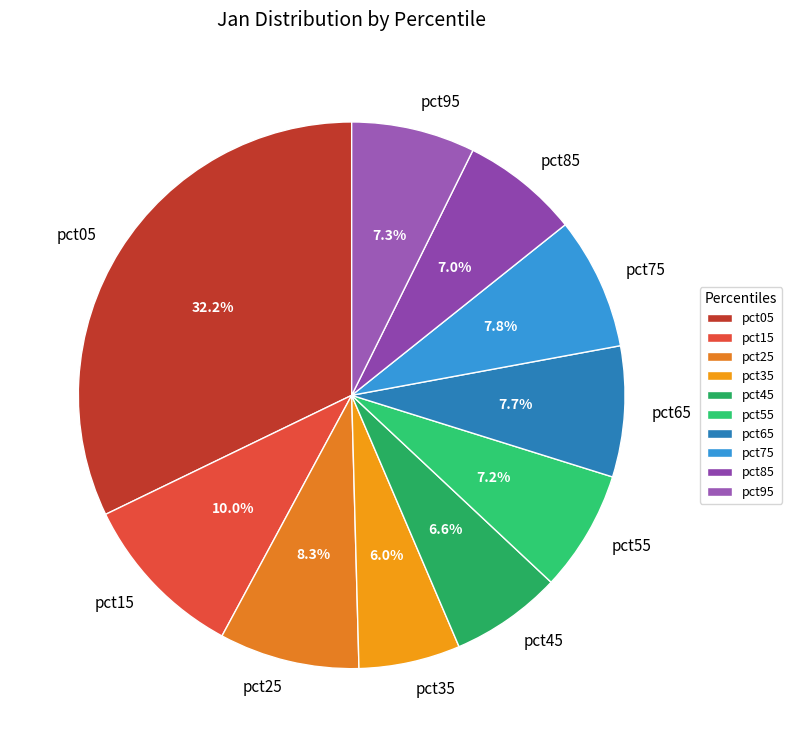

What is the largest slice in the pie chart?

pct05